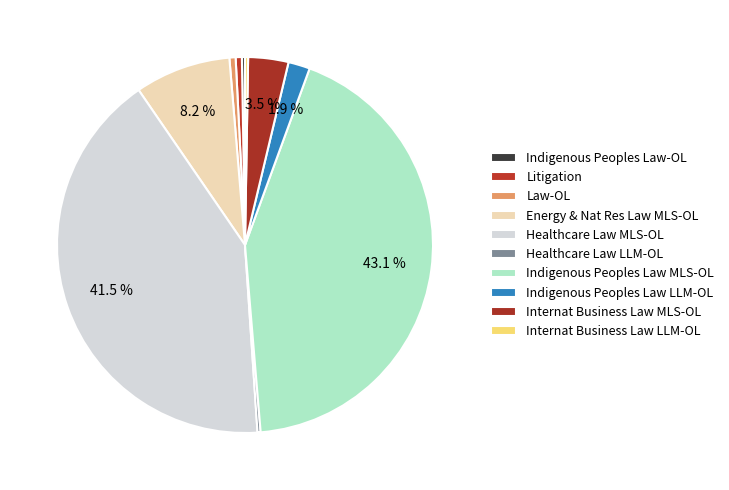

Is the sum of Indigenous Peoples Law LLM-OL and Healthcare Law MLS-OL greater than half?

No